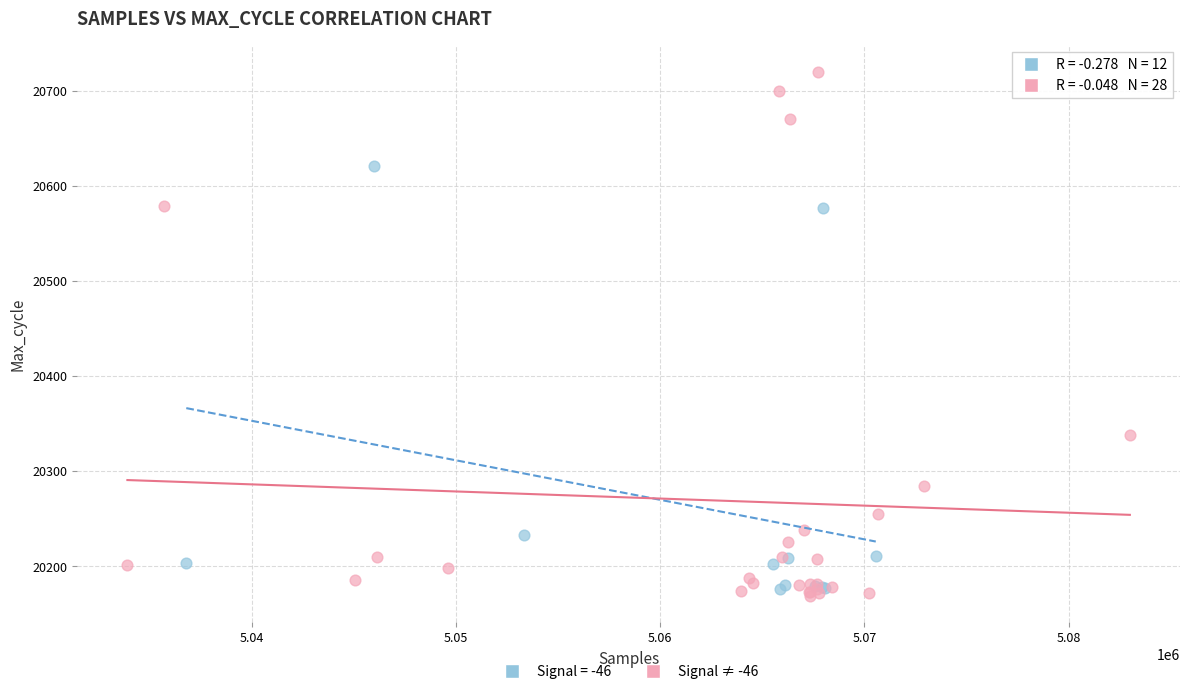

Which series contains the highest Y value?

Signal ≠ -46